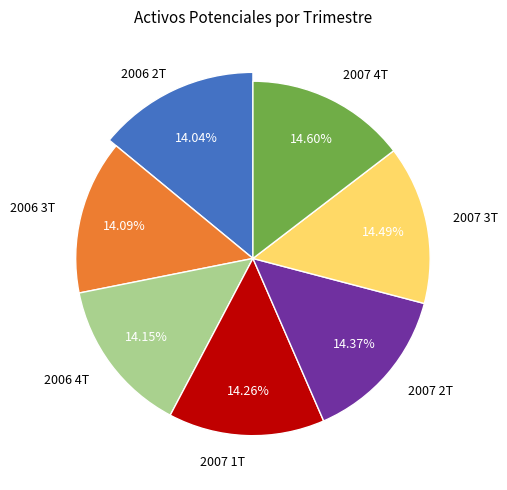

How many slices are in this pie chart?

7